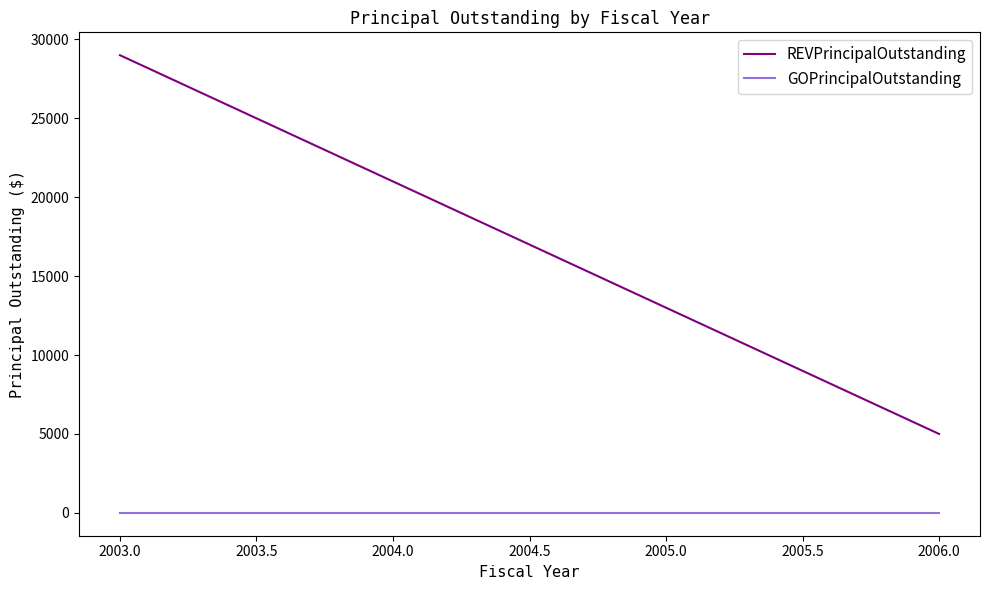

Is it true that REVPrincipalOutstanding equals 11032 at 2004.0?

False